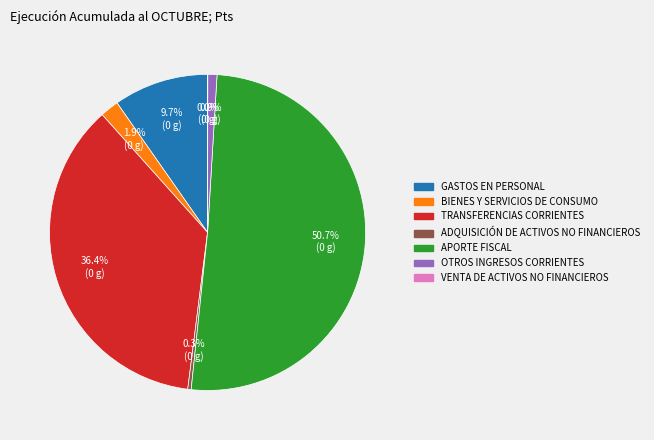

Which category has the biggest portion of the pie?

APORTE FISCAL